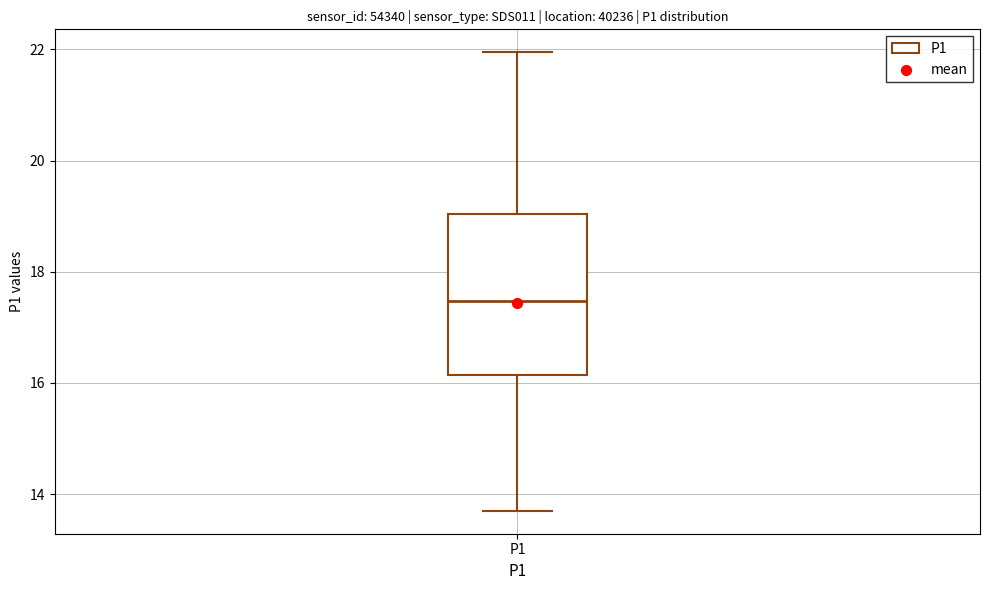

Where does the median line of the box for P1 sit on the y-axis? The values are not printed on the chart, so give them approximately, as read against the axis.

17.4